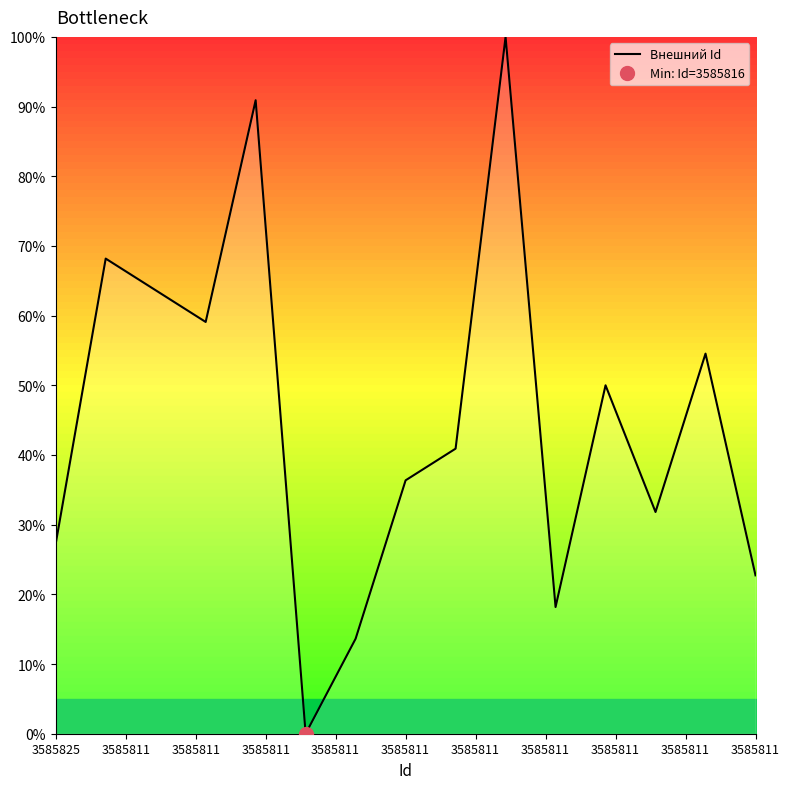

The value at 3585811 is 20.4. True or false?

False